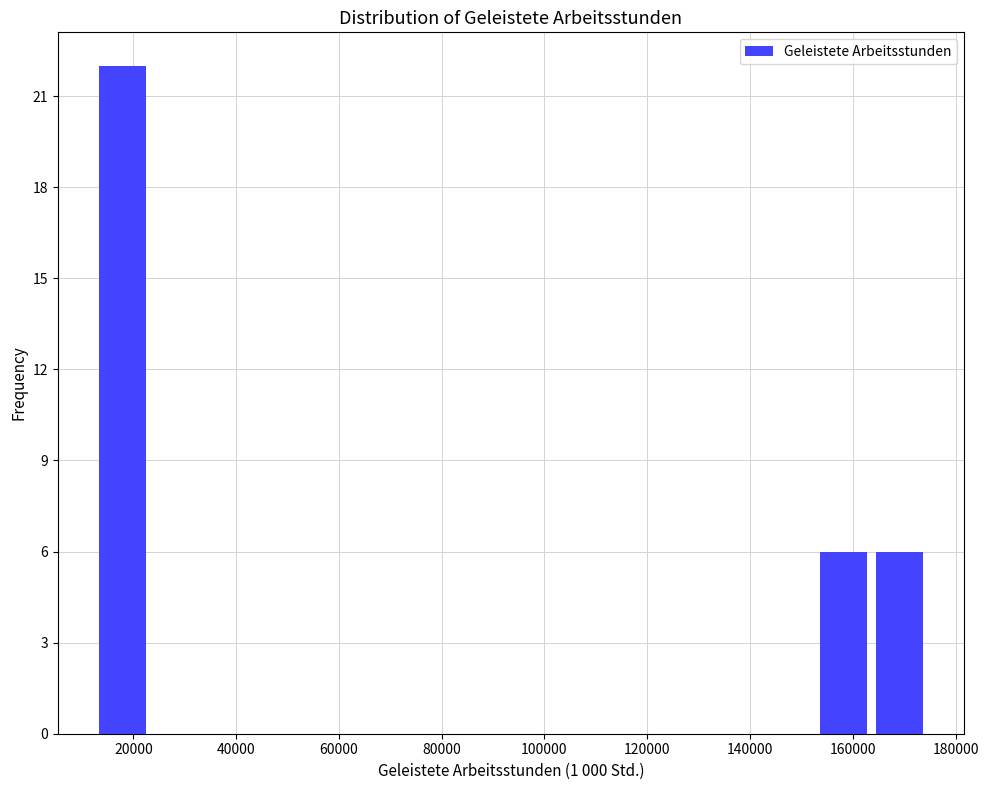

Reading left to right, transcribe this chart: for each bar, give the range it covers on the x-axis and its height. Neither the bar edges nor the heights are printed on the chart, so give them approximately, as read against the axes.

14000 to 24000: 22
24000 to 34000: 0
34000 to 46000: 0
46000 to 56000: 0
56000 to 68000: 0
68000 to 78000: 0
78000 to 88000: 0
88000 to 100000: 0
100000 to 110000: 0
110000 to 122000: 0
122000 to 132000: 0
132000 to 142000: 0
142000 to 154000: 0
154000 to 164000: 6
164000 to 176000: 6